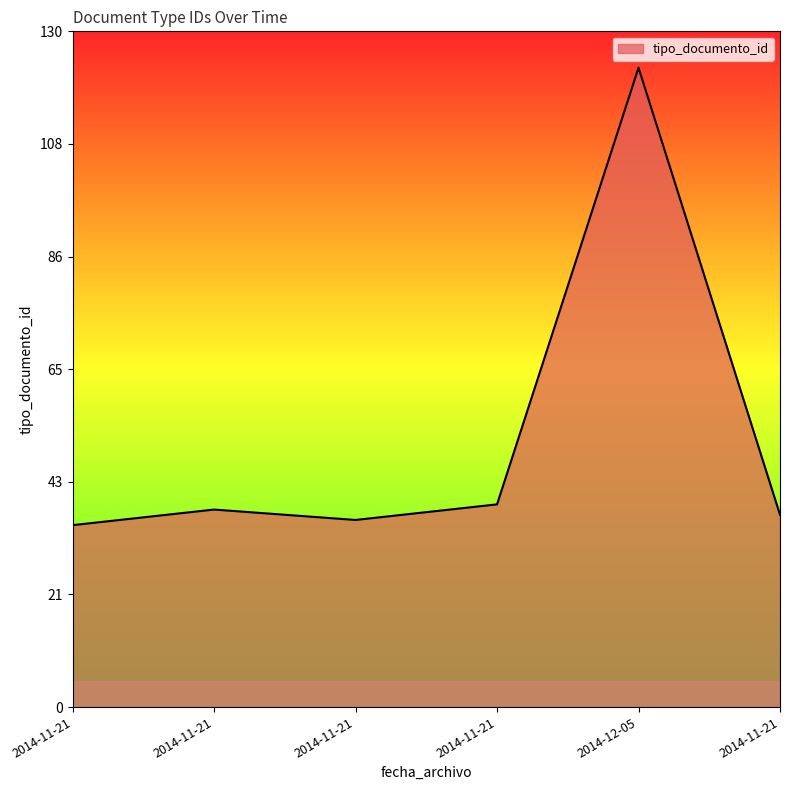

Count the number of categories in the chart.

6